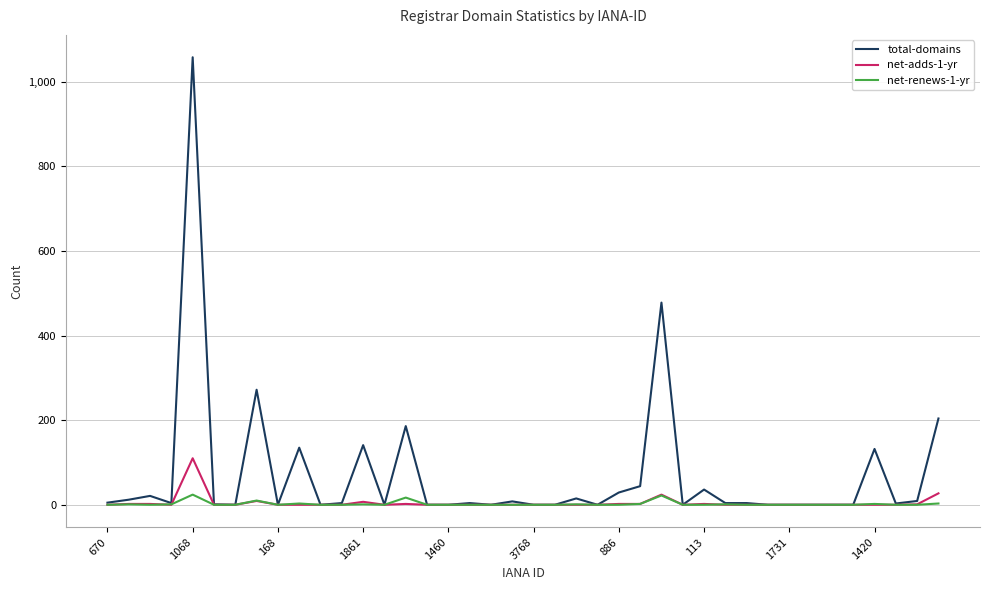

What is the greatest value displayed?

1058